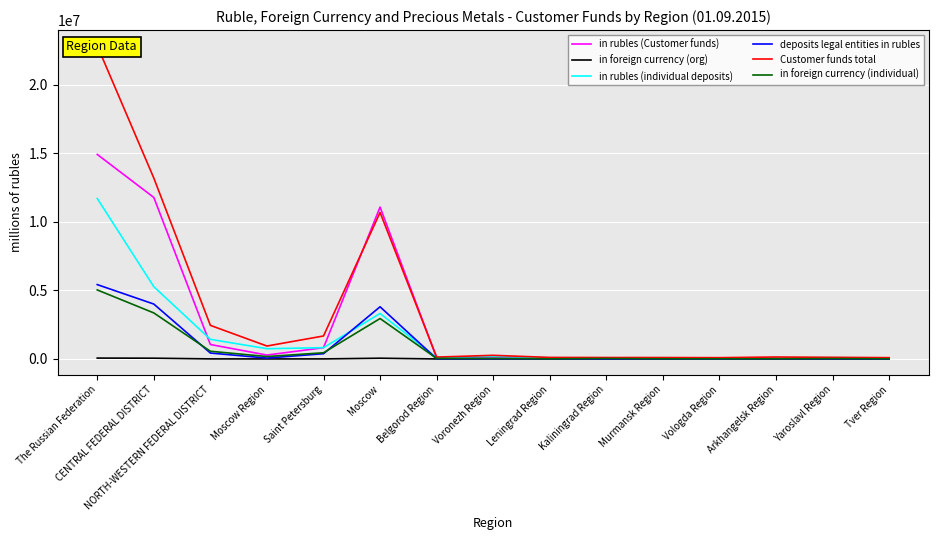

Reading right to left, transcribe all the data shown in this chart.

in rubles (Customer funds): 17863	31312	14773	82882	19567	51300	31757	56402	85022	11085991	820775	284698	1054607	11787454	14929037
in foreign currency (org): 0	2	34	0	59	1082	0	6	7	54249	4129	919	5322	55441	63929
in rubles (individual deposits): 77912	89790	93156	73568	88354	79346	91020	194110	103933	3318742	824447	747605	1433630	5272998	11714238
deposits legal entities in rubles: 5905	12520	4192	10398	5034	6198	8341	23835	11903	3807734	383069	65059	432087	4007390	5427787
Customer funds total: 95306	117750	141727	94459	102256	104755	111367	265231	135854	10690777	1677112	943627	2451552	13202619	22860137
in foreign currency (individual): 12442	25947	10934	14357	13530	34218	10404	36622	35776	2950462	451689	175623	561897	3359316	5038260